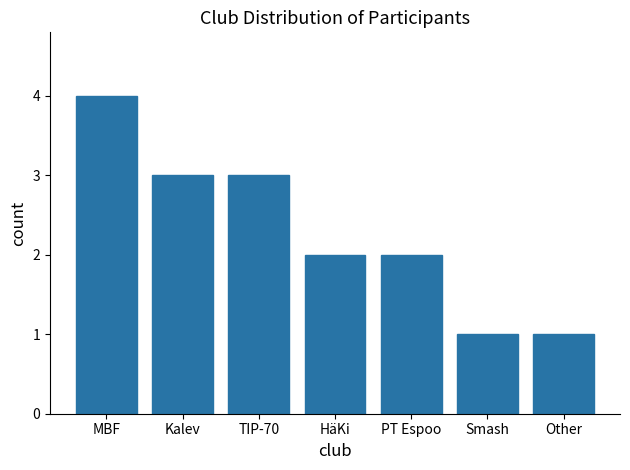

How many bars are there in total?

7